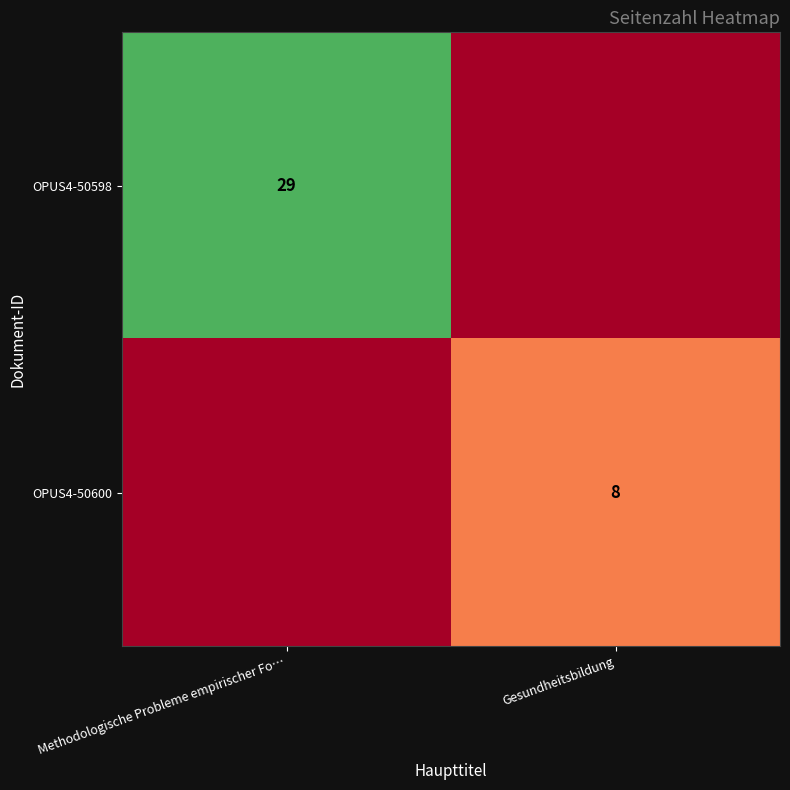

The value of OPUS4-50600 at Gesundheitsbildung is 11. True or false?

False